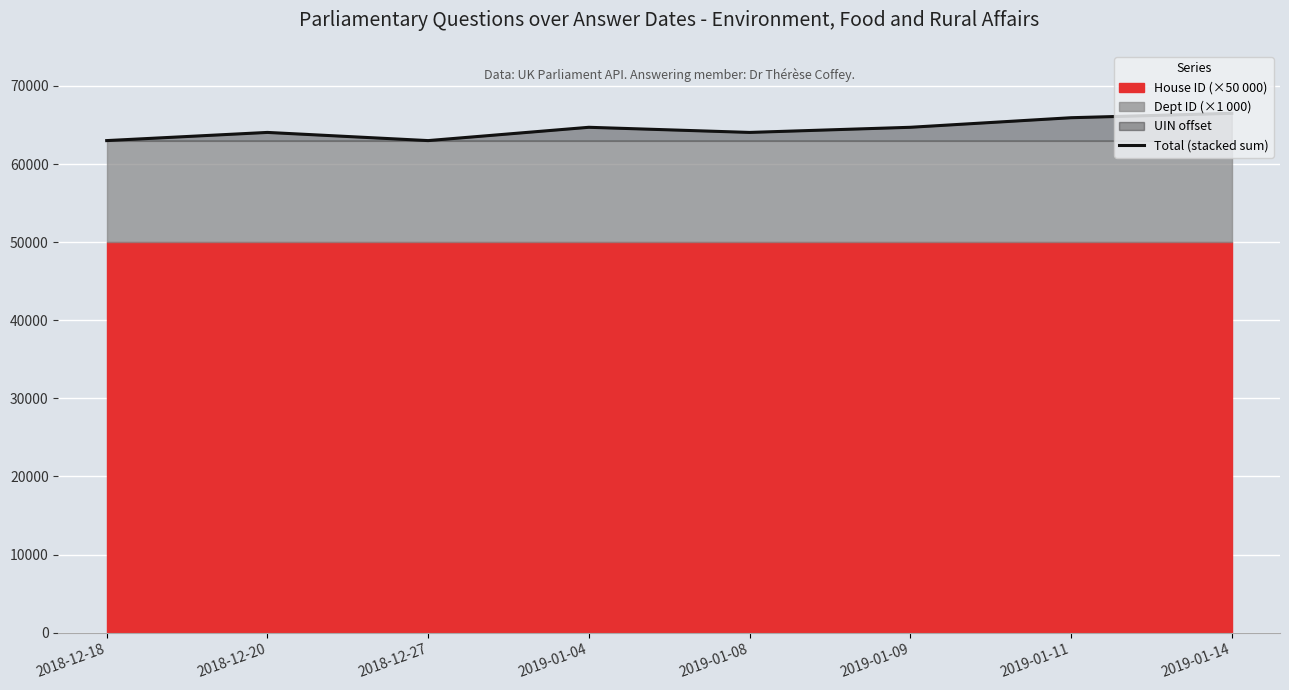

The value at 2019-01-14 is 115099. True or false?

False